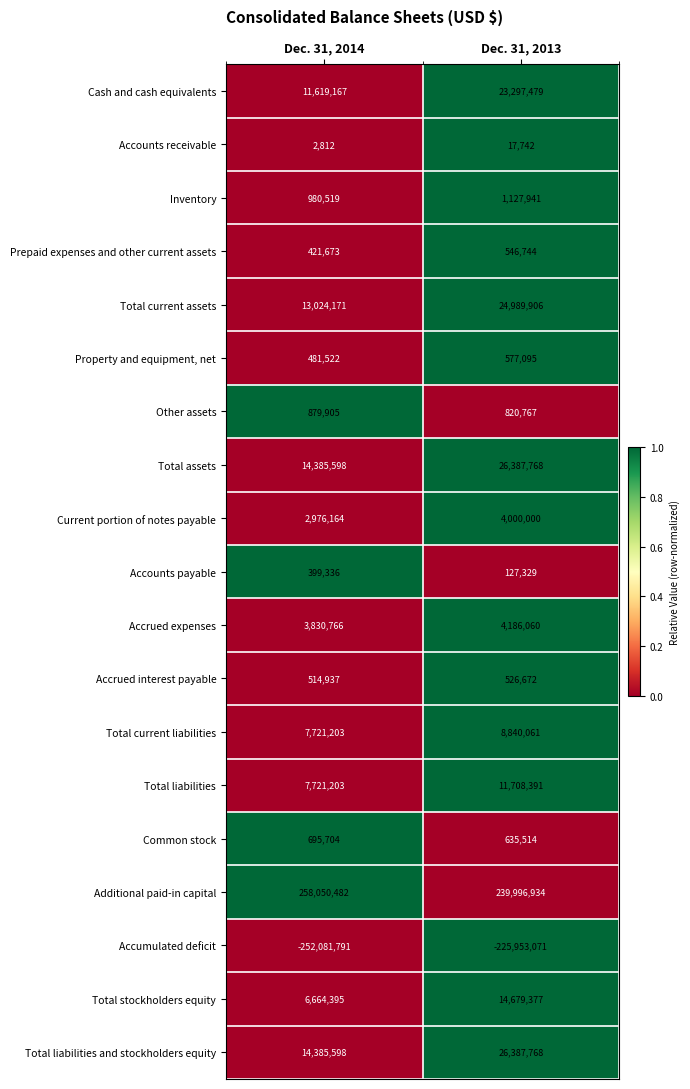

True or false: Inventory has a value of 422603 at Dec. 31, 2013.

False